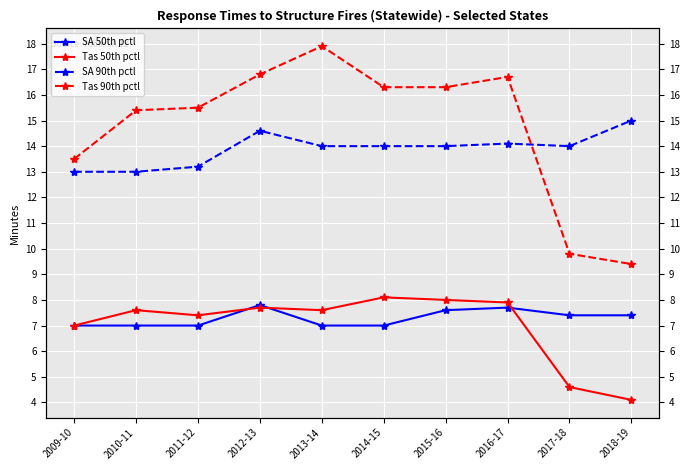

Which category has the highest value across all series?

2013-14